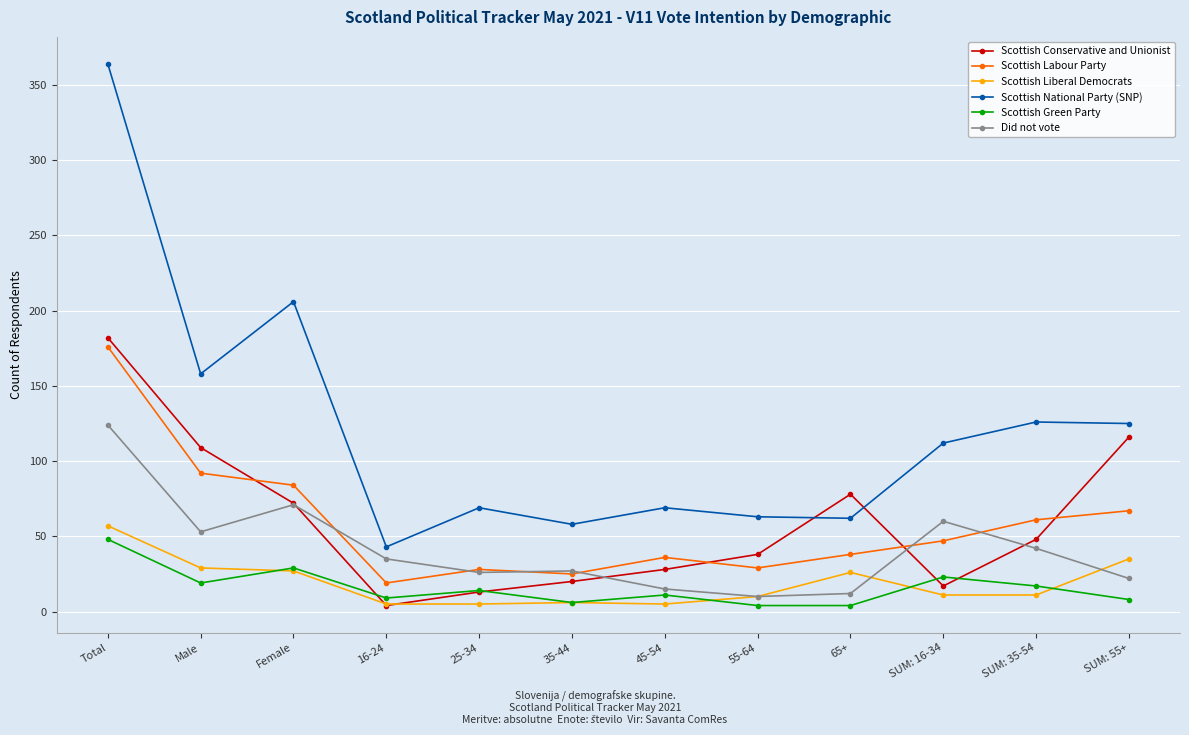

Is the value of Scottish Conservative and Unionist at SUM: 55+ greater than the value of Scottish Labour Party at 25-34?

Yes